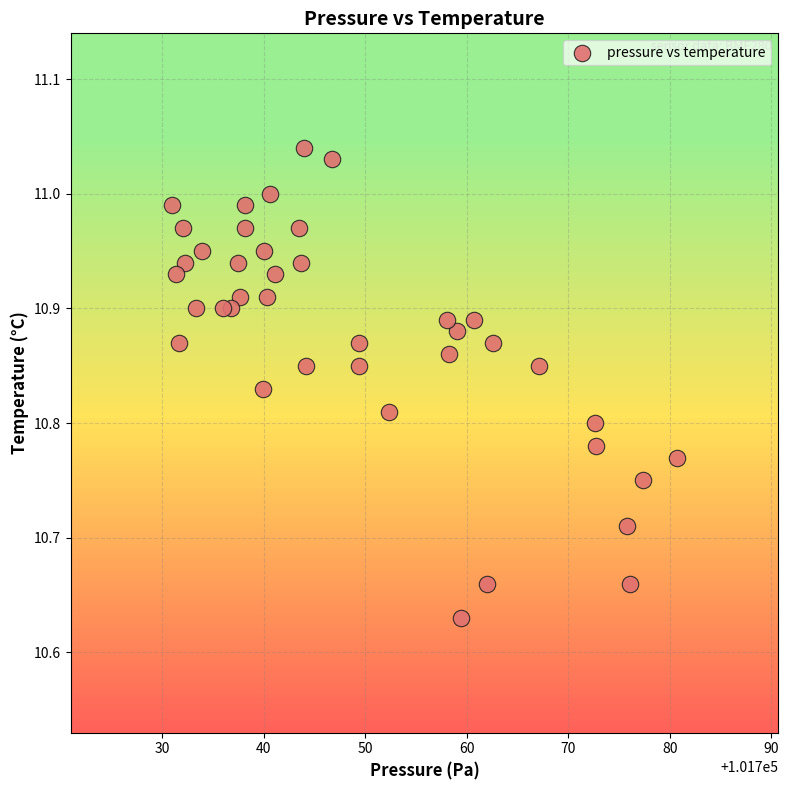

What is the range of X values (max minus min)?

49.7